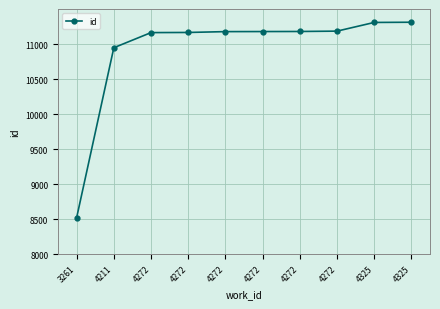

Which has a higher value, 4272 or 3261?

4272